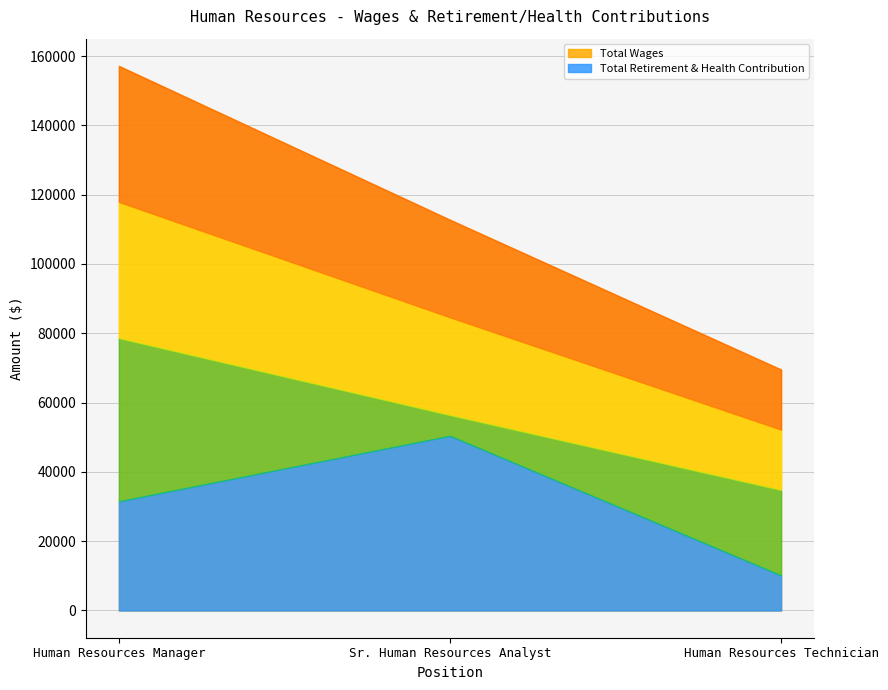

What is the total value across all series at Human Resources Manager?

188657